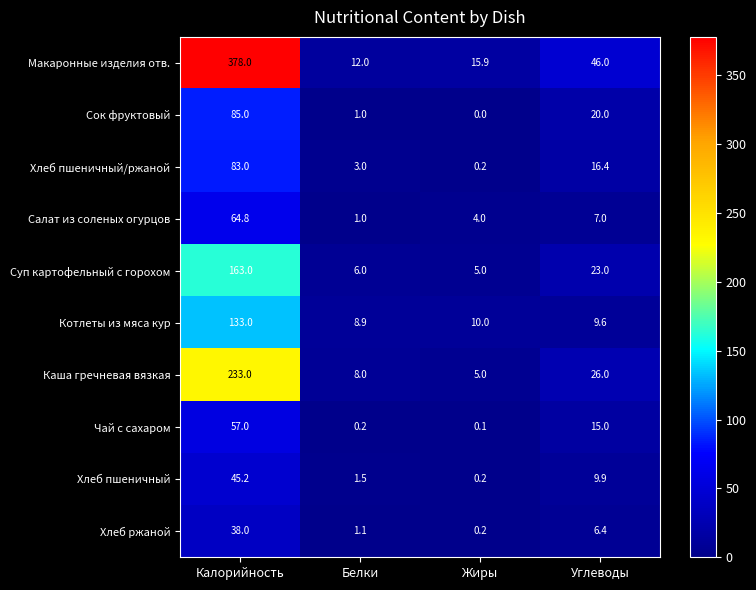

What is the approximate value of Суп картофельный с горохом at Жиры?

5.0